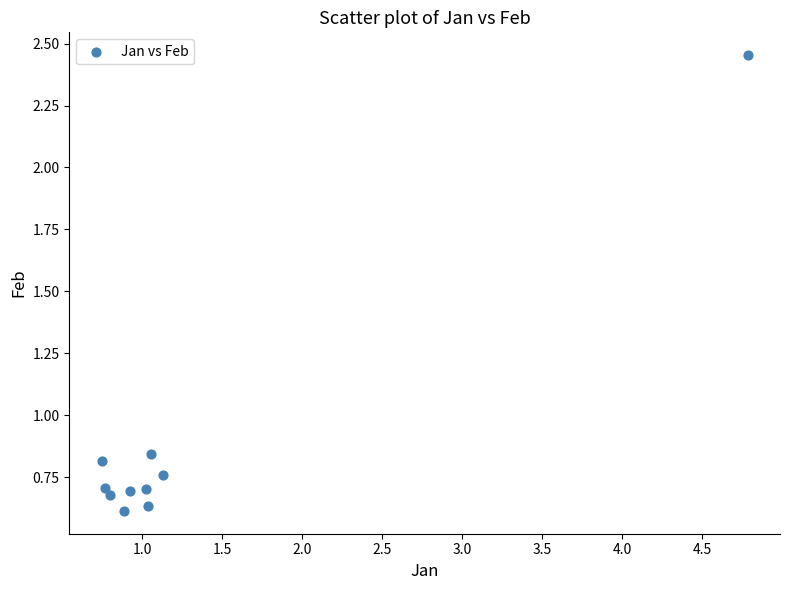

What is the range of Y values (max minus min)?

1.8